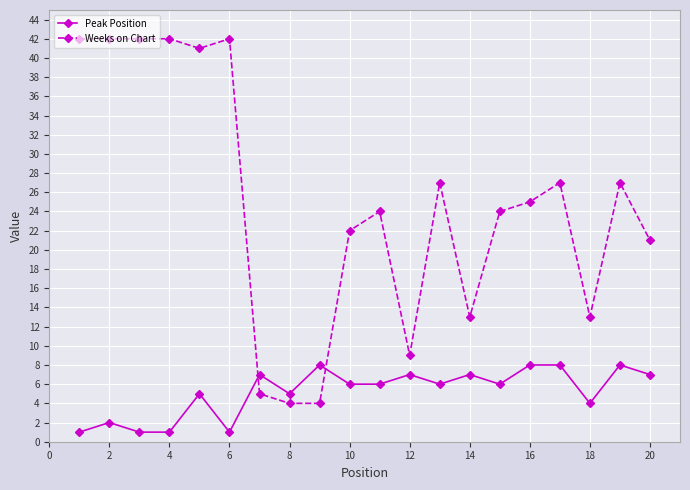

What are all the series names shown in the legend?

Peak Position, Weeks on Chart